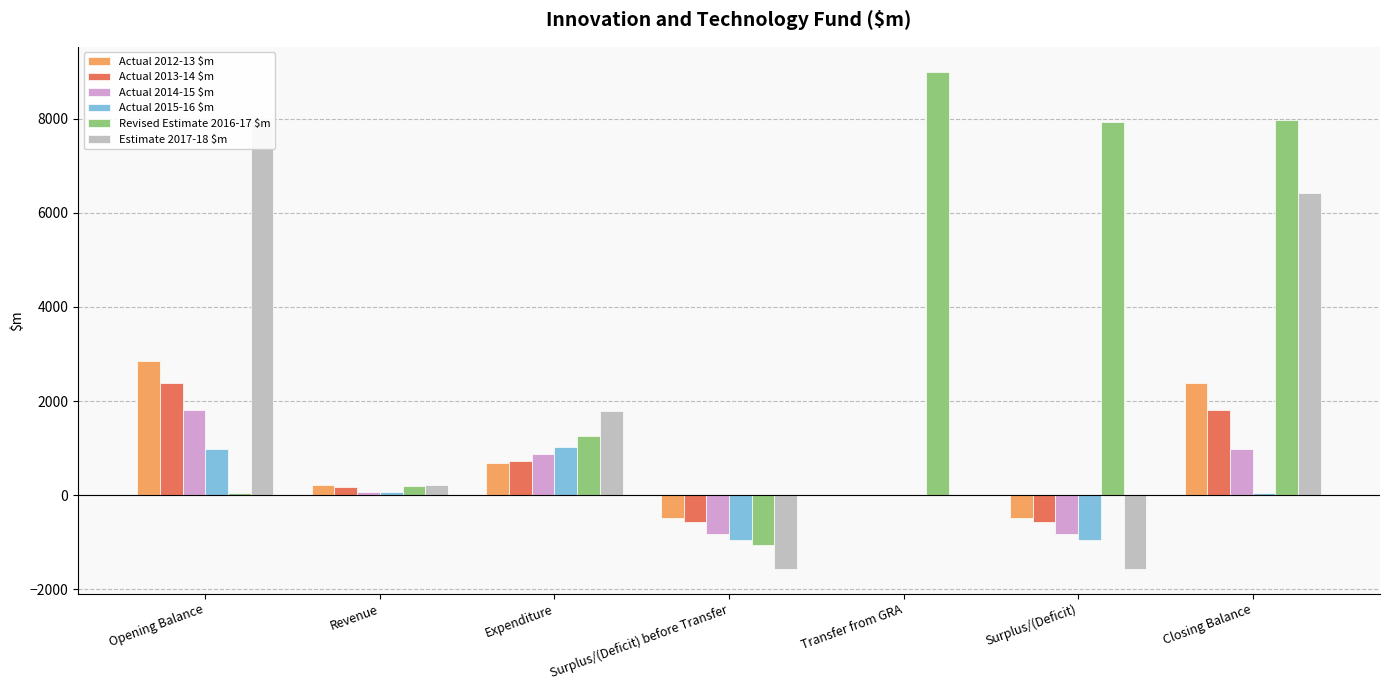

Reading right to left, extract all data points from this chart.

Actual 2012-13 $m: 2379	-478	0	-478	692	214	2857
Actual 2013-14 $m: 1812	-567	0	-567	732	165	2379
Actual 2014-15 $m: 987	-825	0	-825	882	57	1812
Actual 2015-16 $m: 42	-945	0	-945	1014	69	987
Revised Estimate 2016-17 $m: 7979	7937	9000	-1063	1258	195	42
Estimate 2017-18 $m: 6413	-1566	0	-1566	1783	217	7979